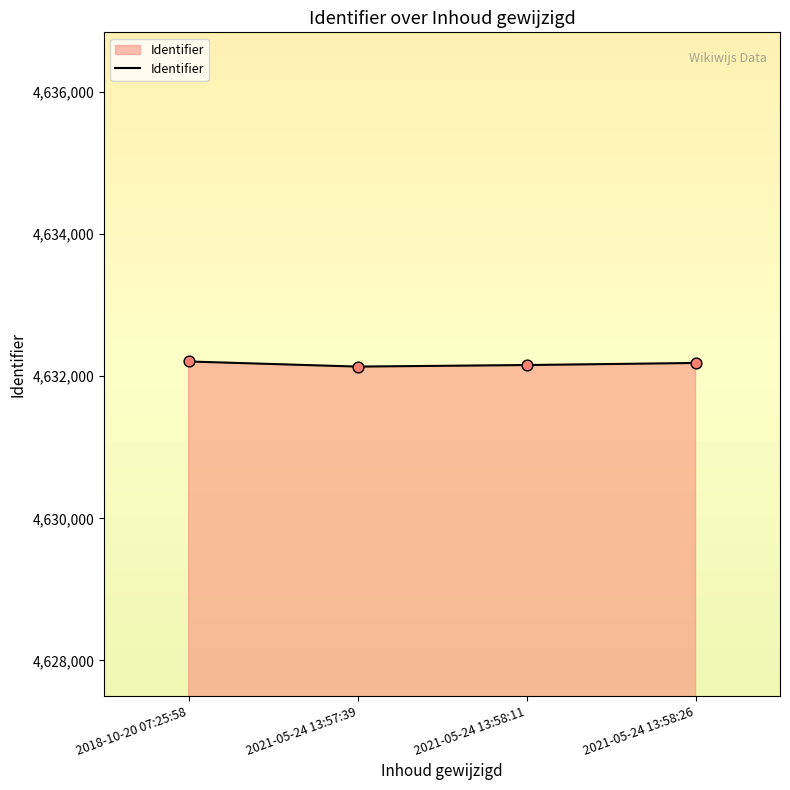

What is the change in value from 2018-10-20 07:25:58 to 2021-05-24 13:58:26?

-21